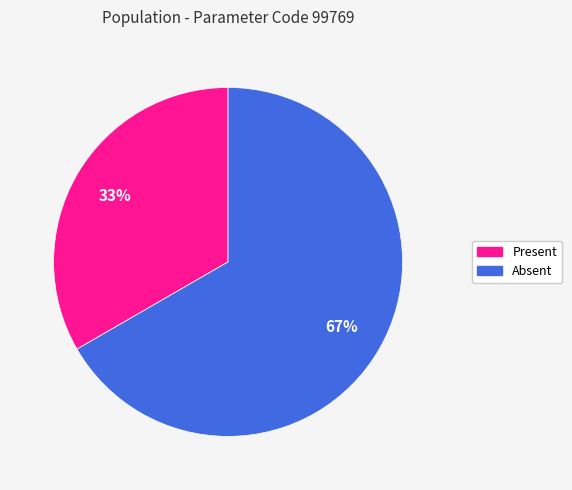

How many slices are in this pie chart?

2